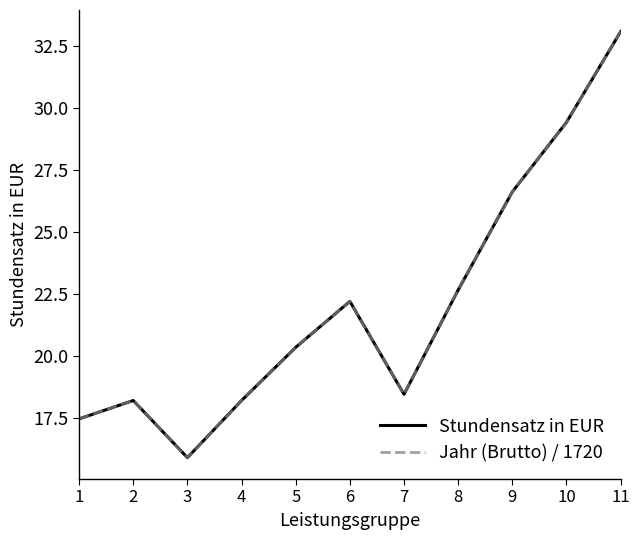

Reading left to right, list all the values displayed in this chart.

Stundensatz in EUR: 17.5	18.2	15.9	18.2	20.4	22.2	18.5	22.7	26.6	29.4	33.1
Jahr (Brutto) / 1720: 17.5	18.2	15.9	18.2	20.4	22.2	18.5	22.7	26.6	29.4	33.1